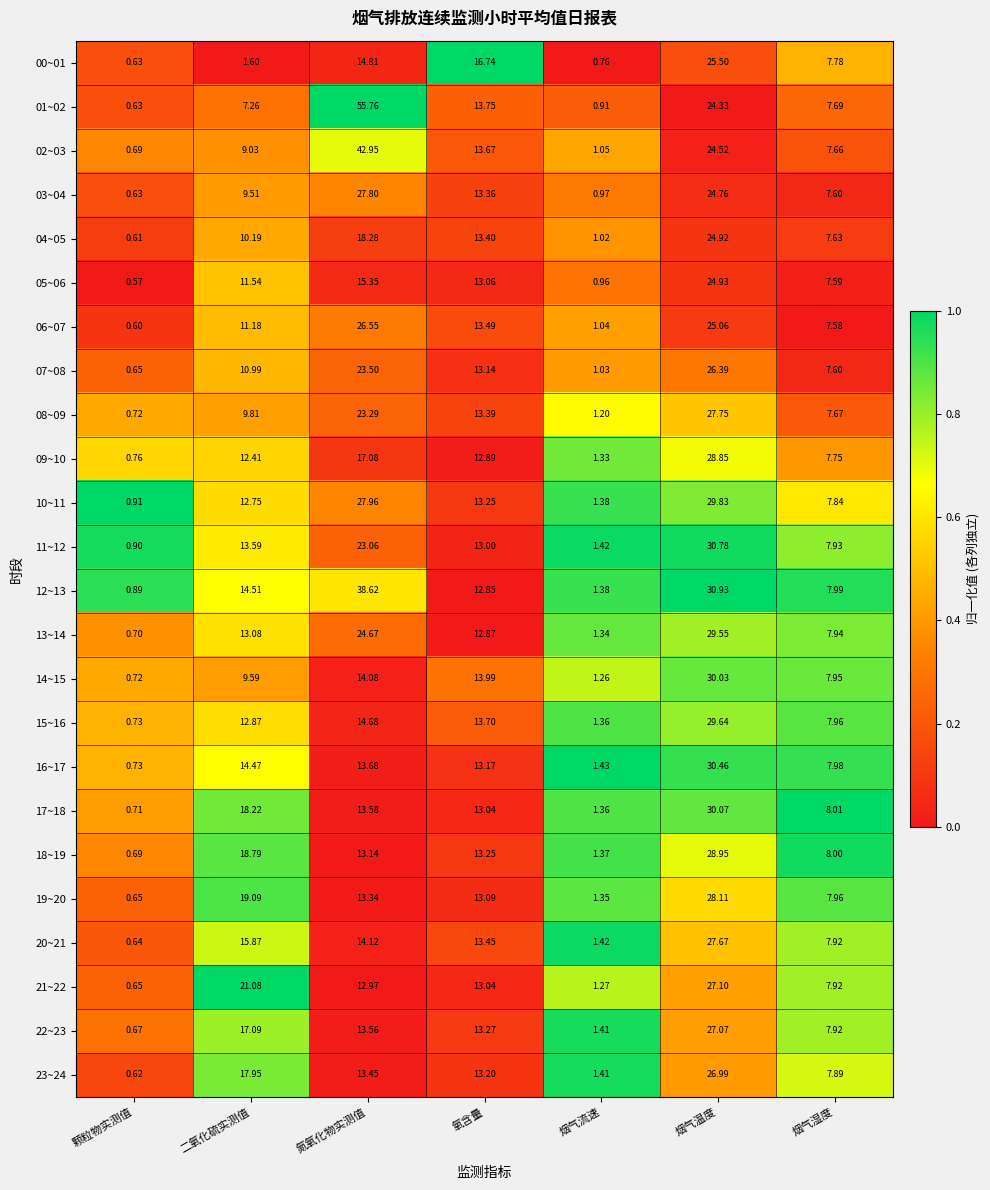

Where does the 19~20 series first go above 13?

二氧化硫实测值